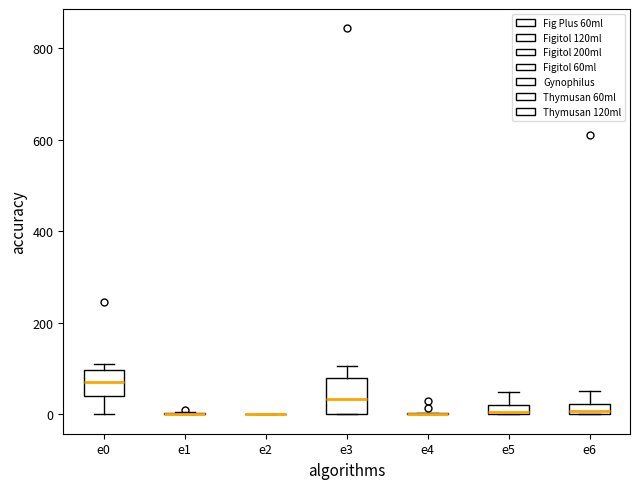

Comparing the boxes themselves (not the whiskers), which one is the tallest?

e3